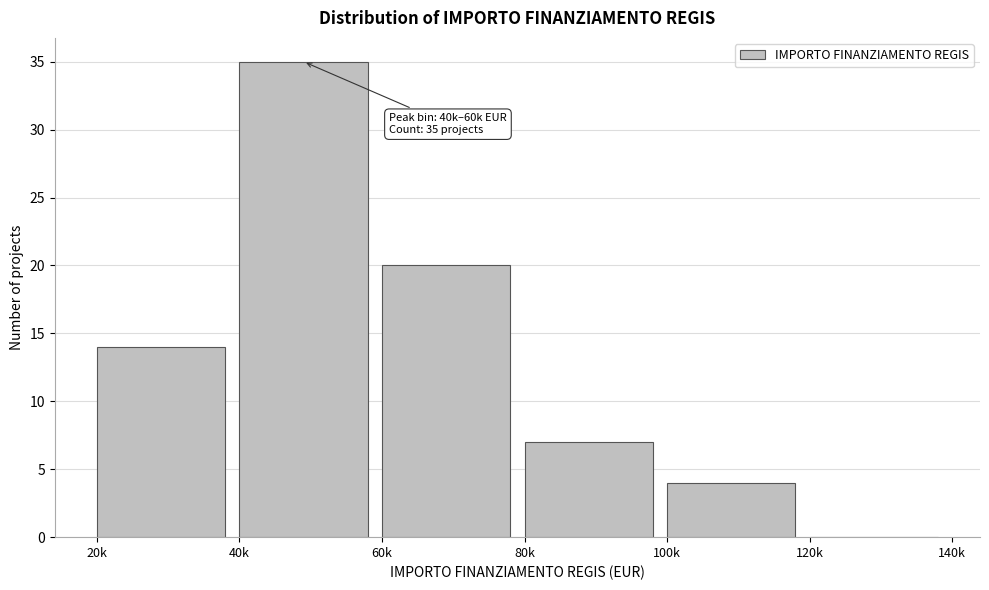

Reading left to right, extract all data points from this chart.

20k=14	40k=35	60k=20	80k=7	100k=4	120k=0